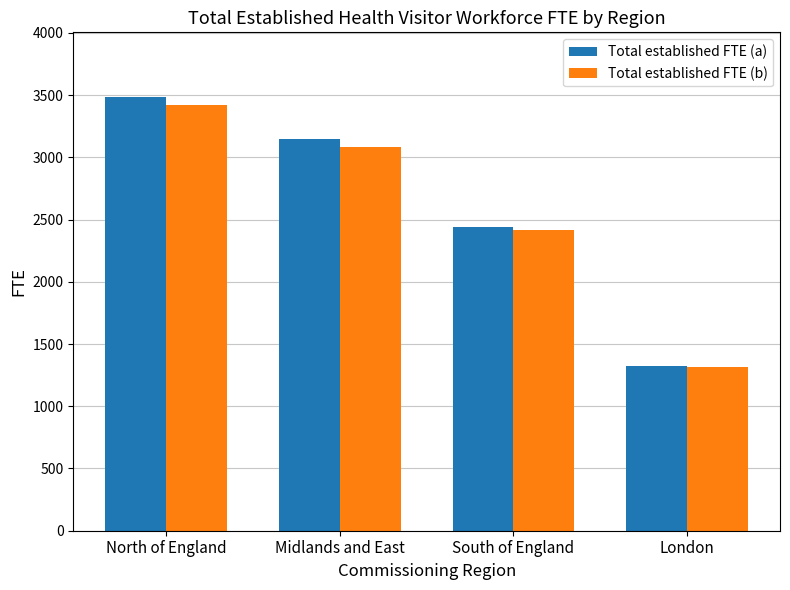

Count the number of data series in this chart.

2